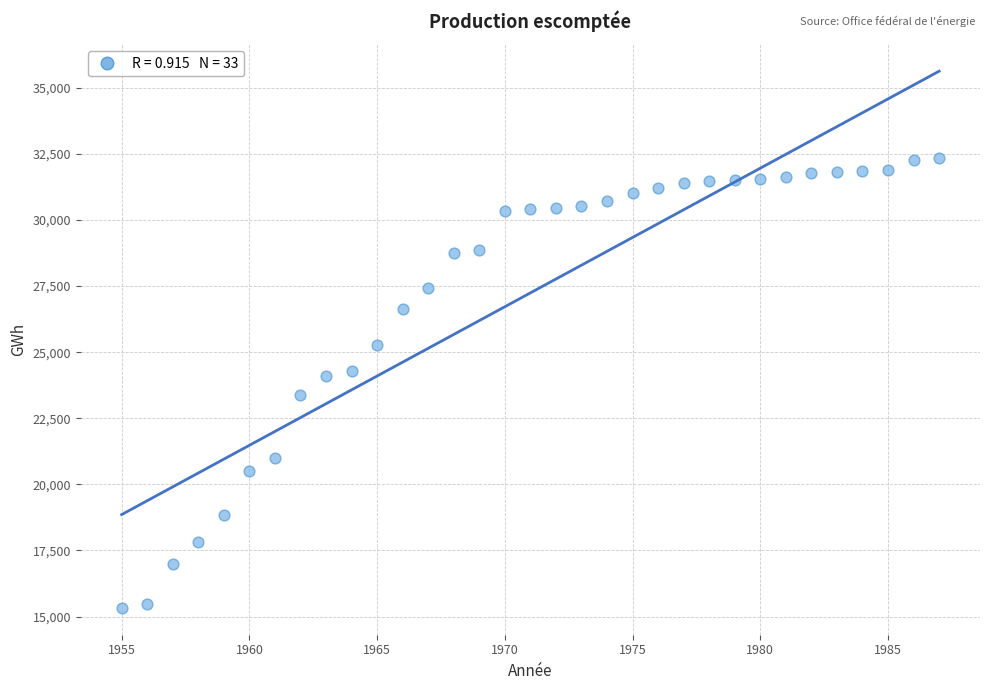

What is the range of Y values (max minus min)?

17034